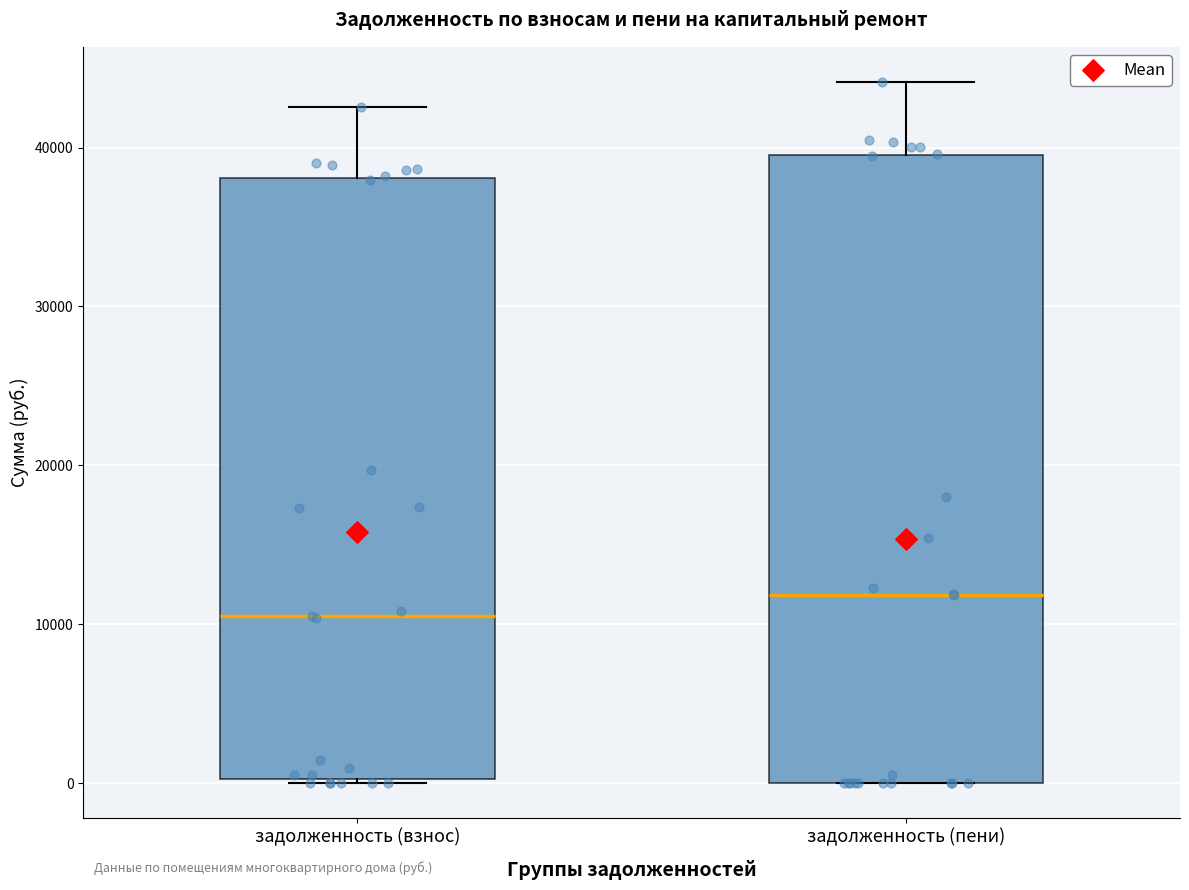

Reading left to right, transcribe this box plot: for each box, give where its median line is, the range the box spans, and where its two whiskers end, as read against the y-axis. The values are not printed on the chart, so give them approximately, as read against the axis.

задолженность (взнос): median 10000, box 0 to 38000, whiskers 0 to 43000
задолженность (пени): median 12000, box 0 to 40000, whiskers 0 to 44000